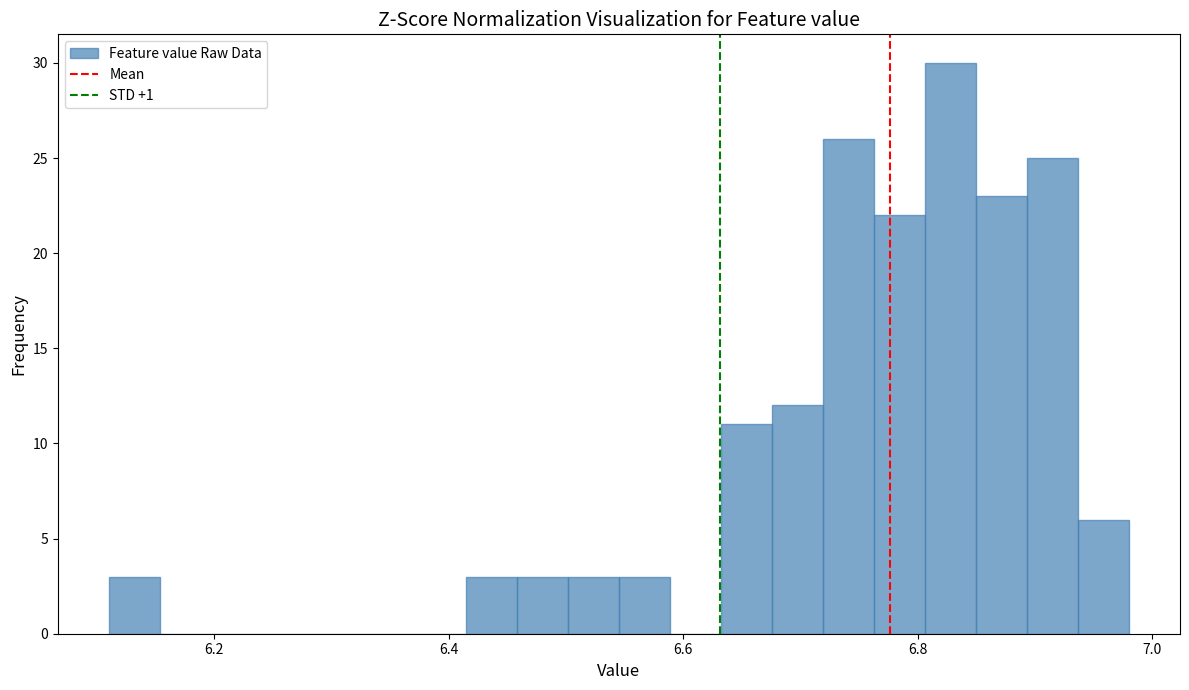

Read against the x-axis, roughly where is the centre of the tallest bar?

6.82